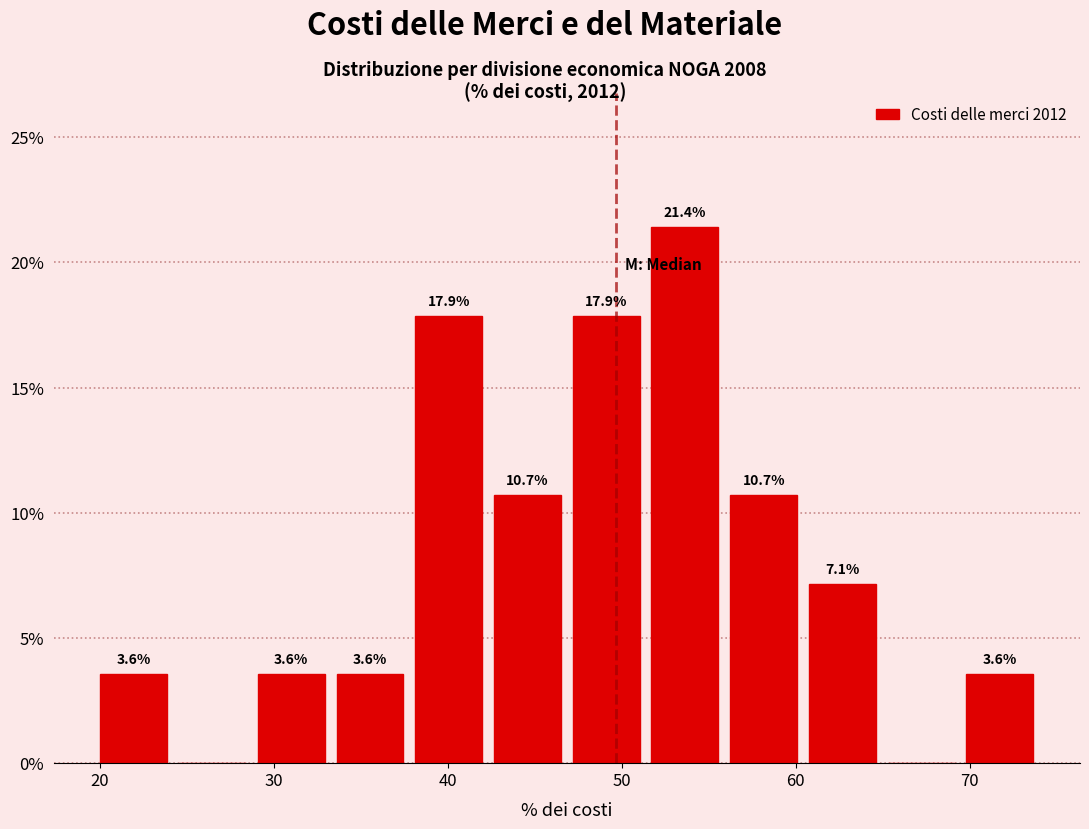

Over which range of the x-axis is the bar tallest?

51 to 56